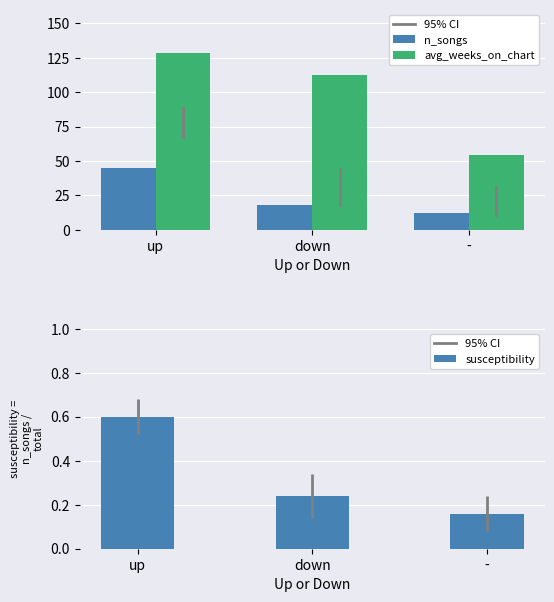

Which series has the largest total across all categories?

avg_weeks_on_chart